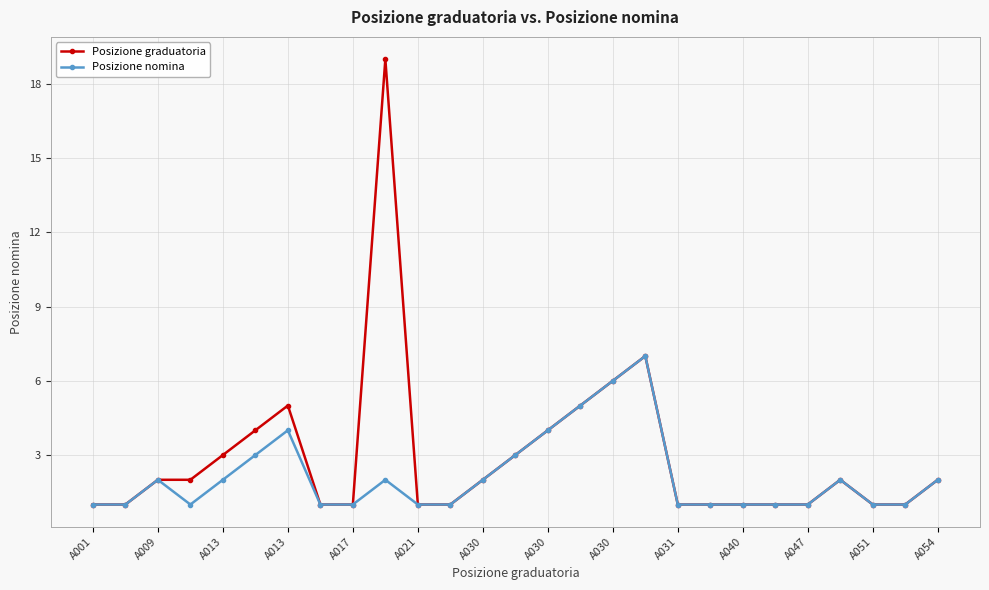

How many lines are shown in the chart?

2